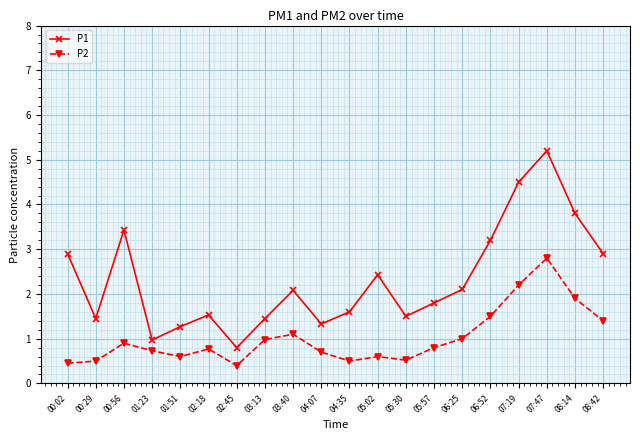

True or false: P1 and P2 cross at least once.

False